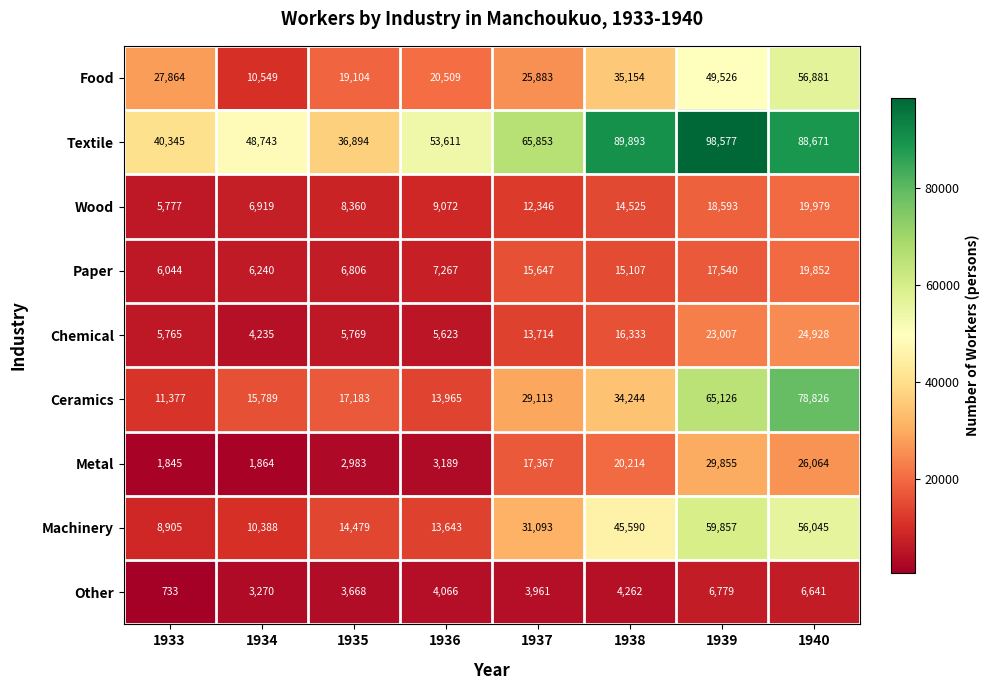

At which label does Food reach its peak?

1940